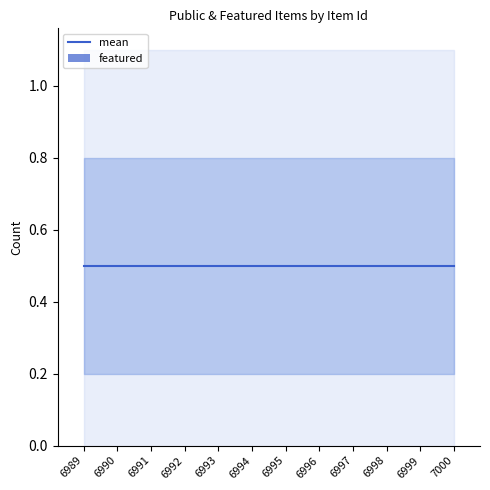

Rank the series by their maximum value, from highest to lowest.

mean, featured